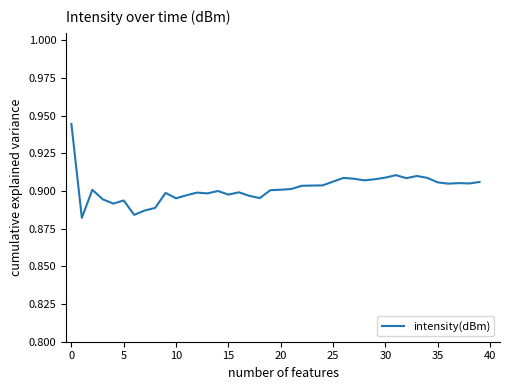

Is this an area chart (filled region under the line)?

No